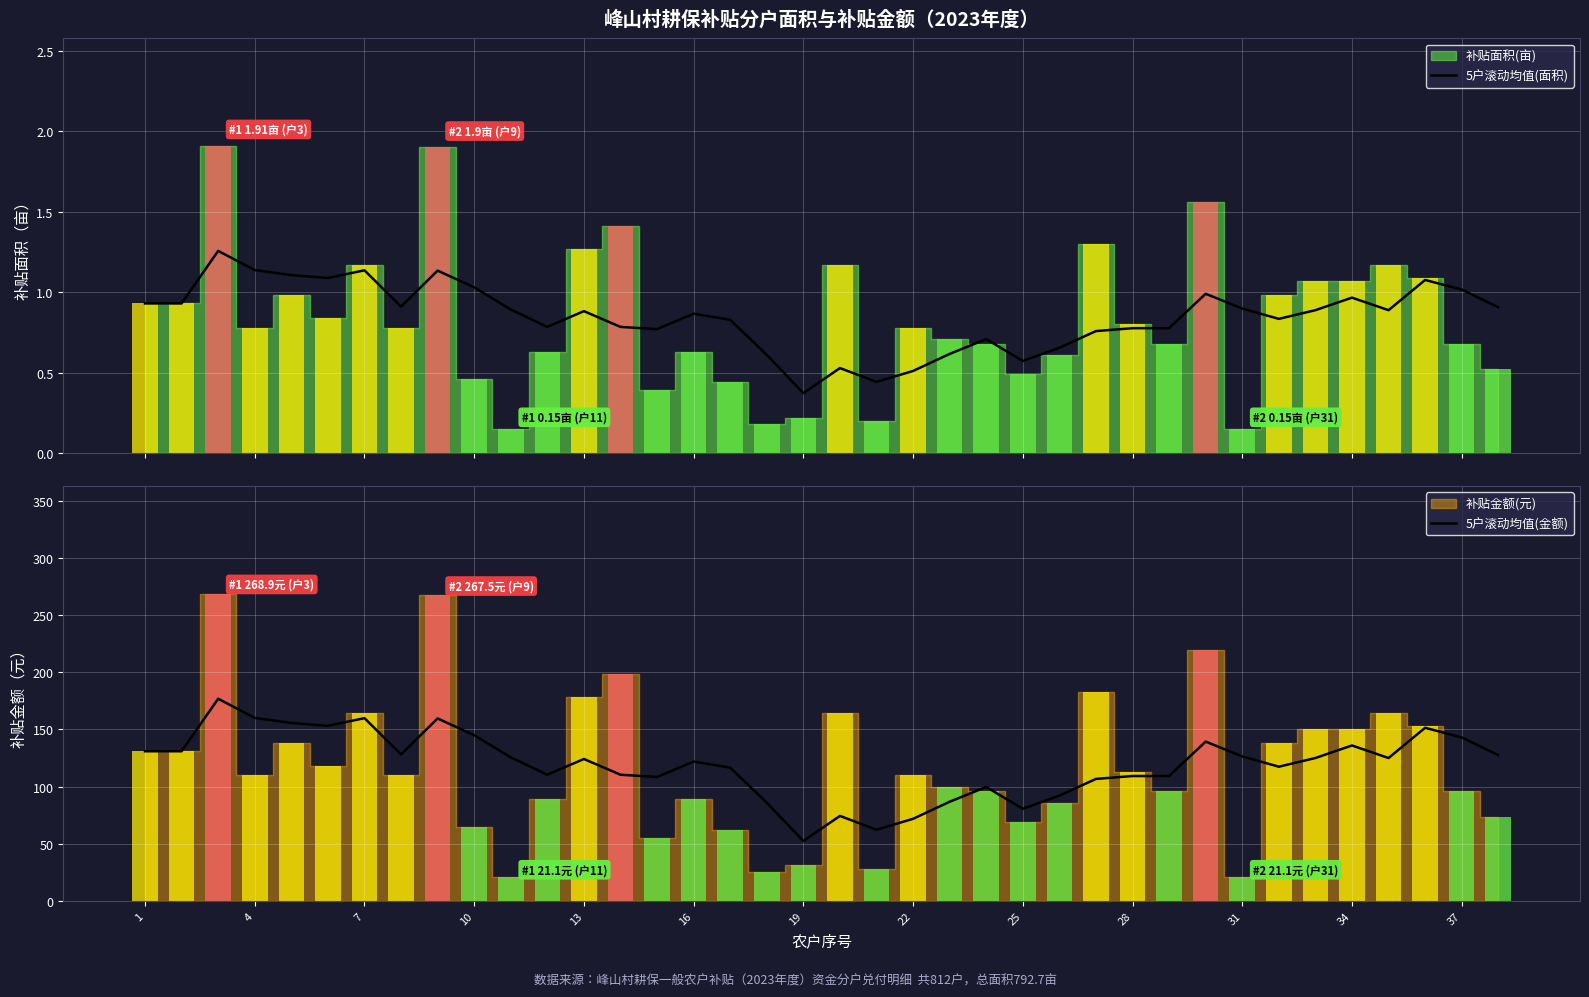

At which label does 5户滚动均值(金额) reach its minimum?

19